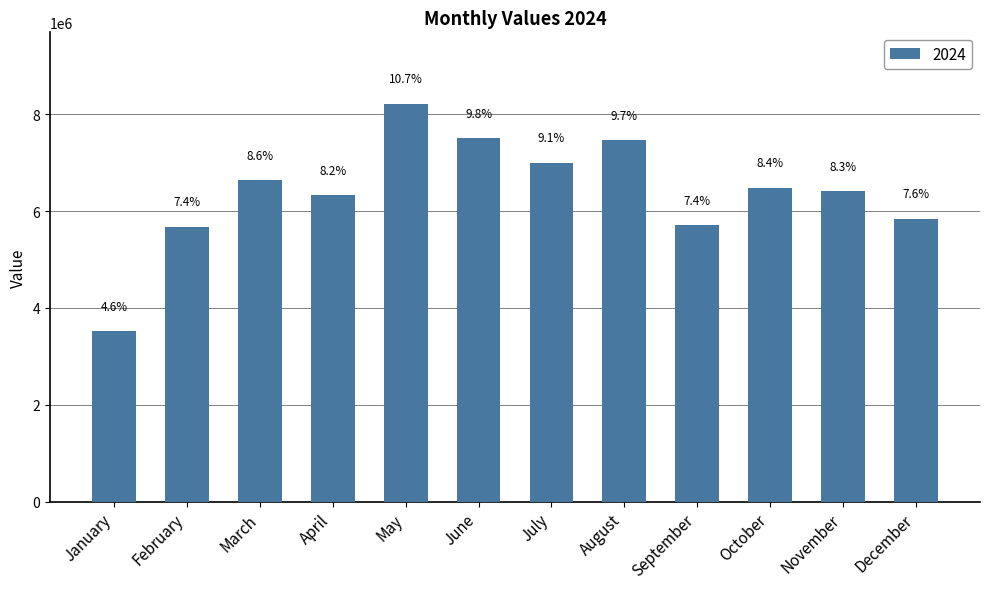

Approximately how many times larger is the value at May compared to December?

1.4